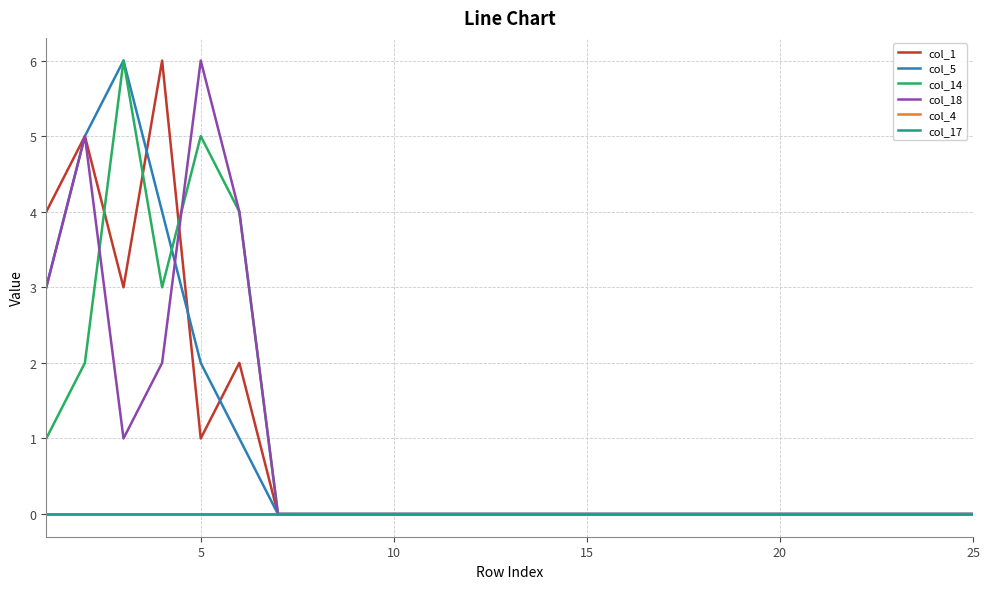

What is the sum of all col_1 values?

21